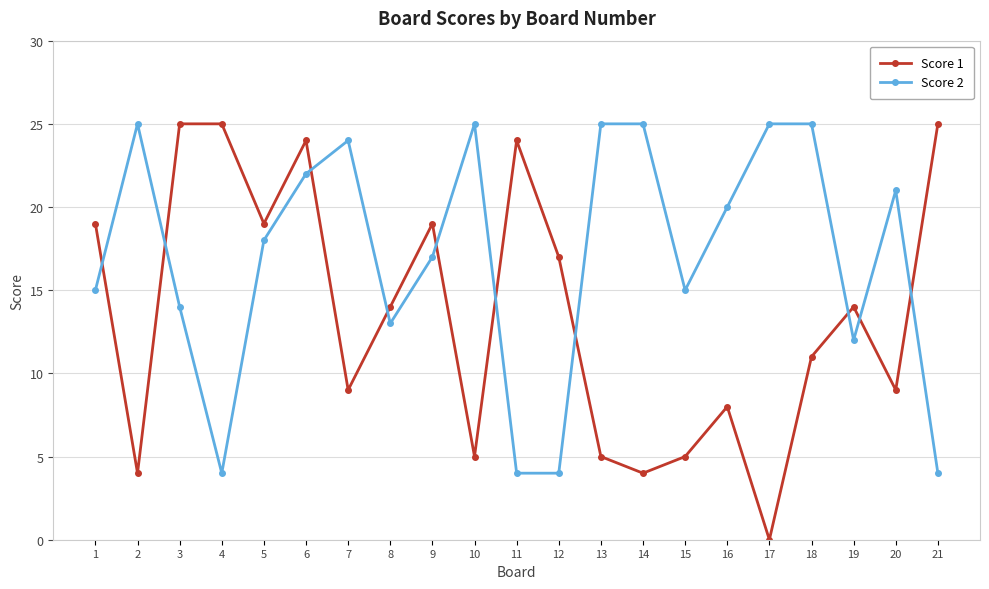

Which series ends up on top after the final intersection of Score 1 and Score 2?

Score 1